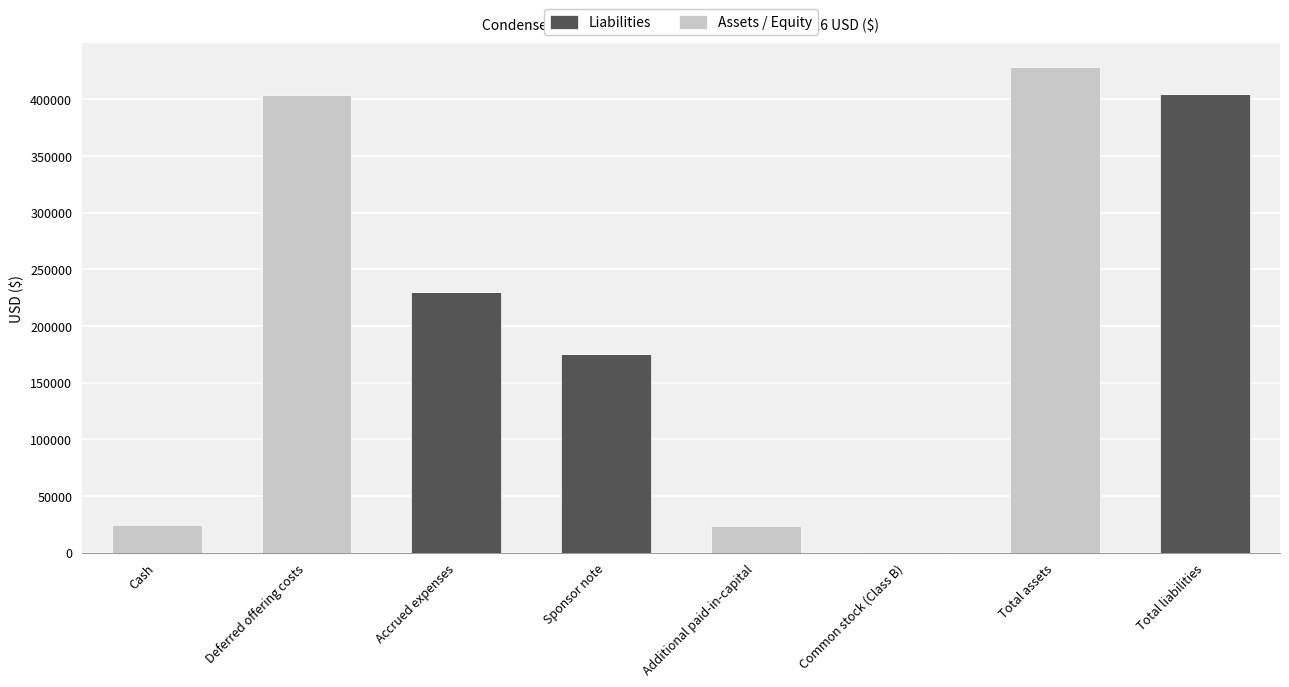

At which category is the sum across all series the highest?

Total assets